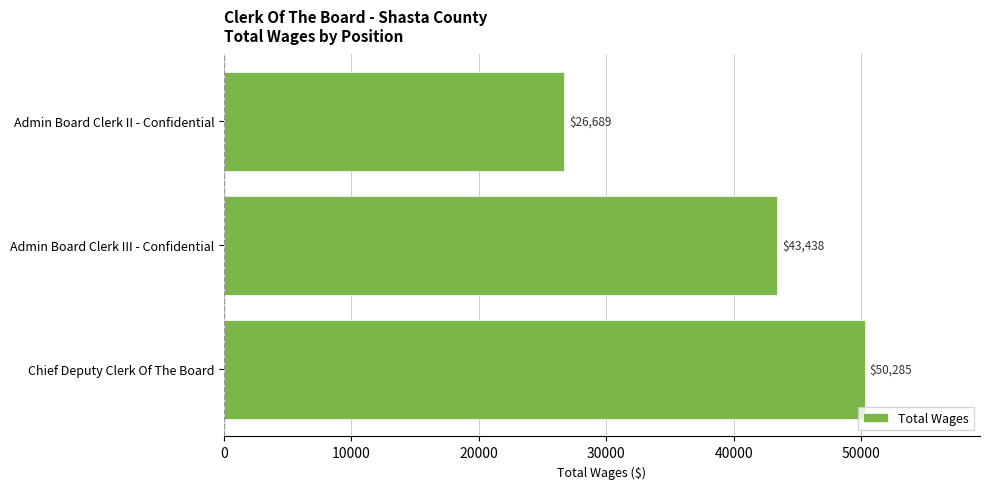

How many values are between 26689 and 50285?

3